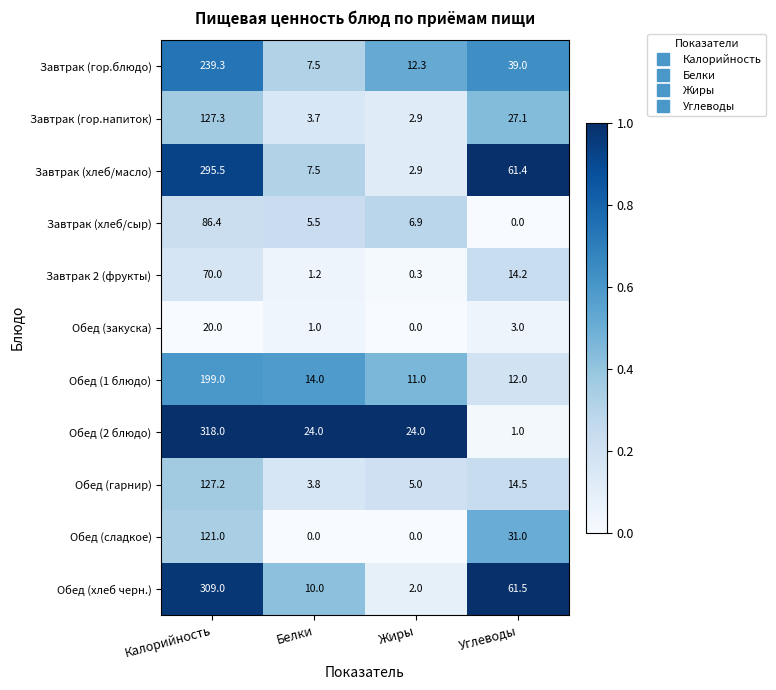

What is the maximum value shown in the chart?

318.0